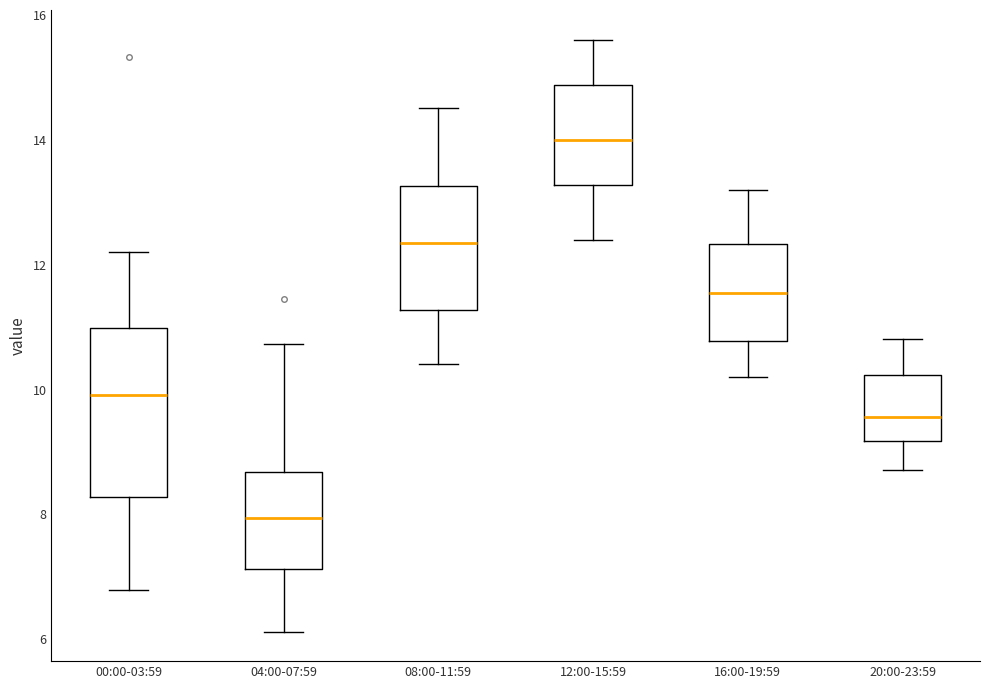

Which box has the lowest median line?

04:00-07:59